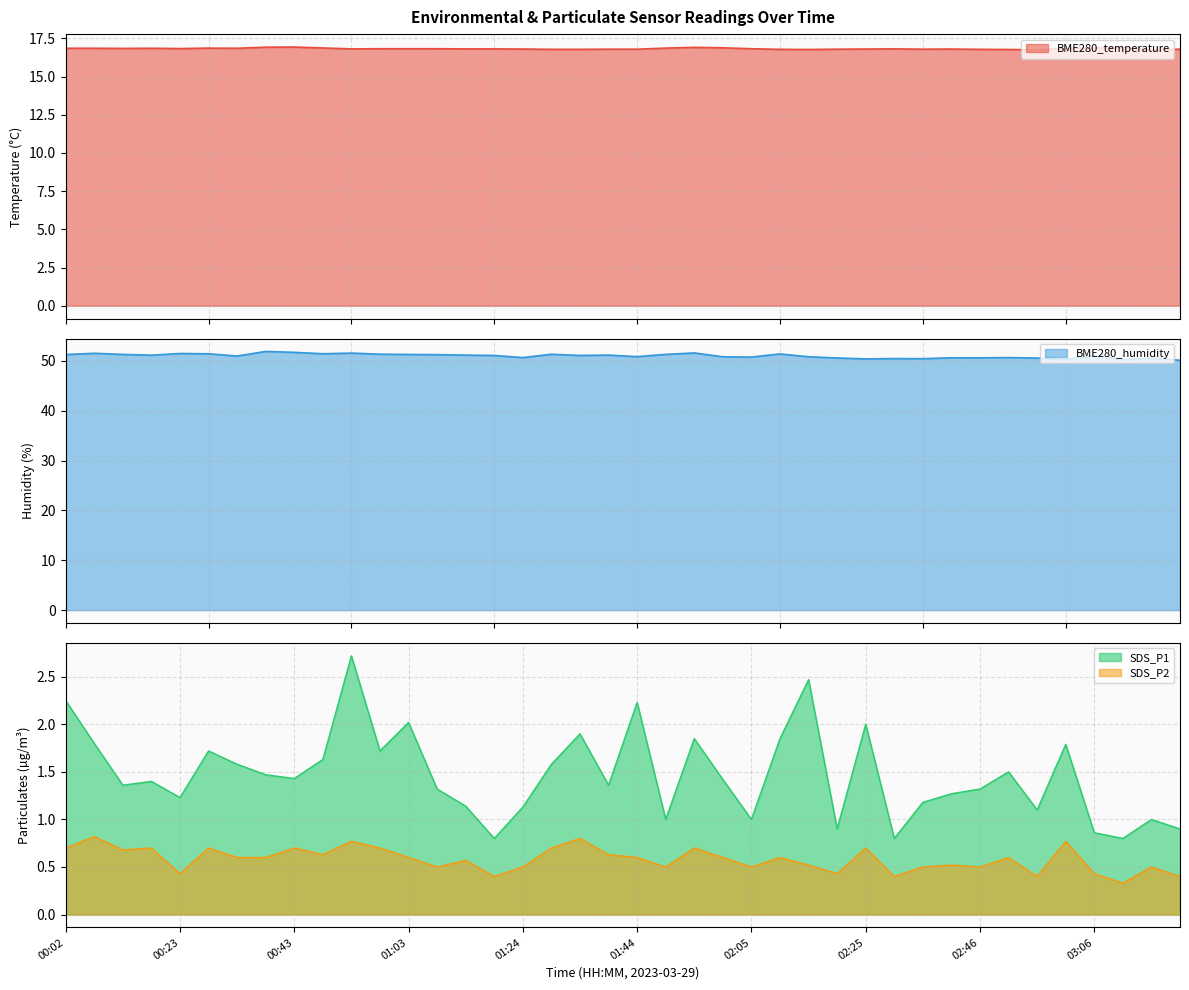

What position from the left is 03:11?

38